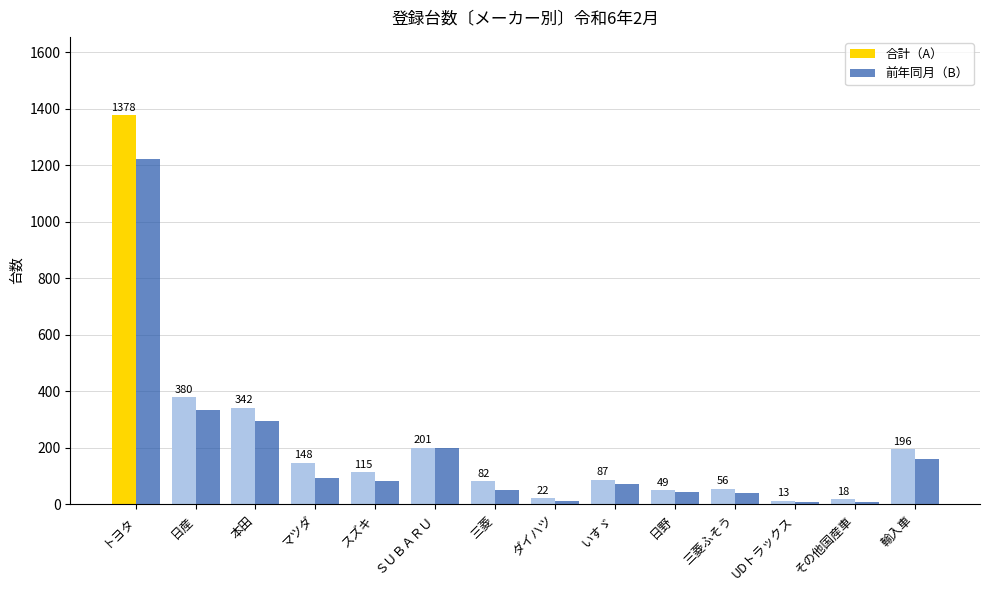

Is it true that 合計（A） equals 1378 at トヨタ?

True